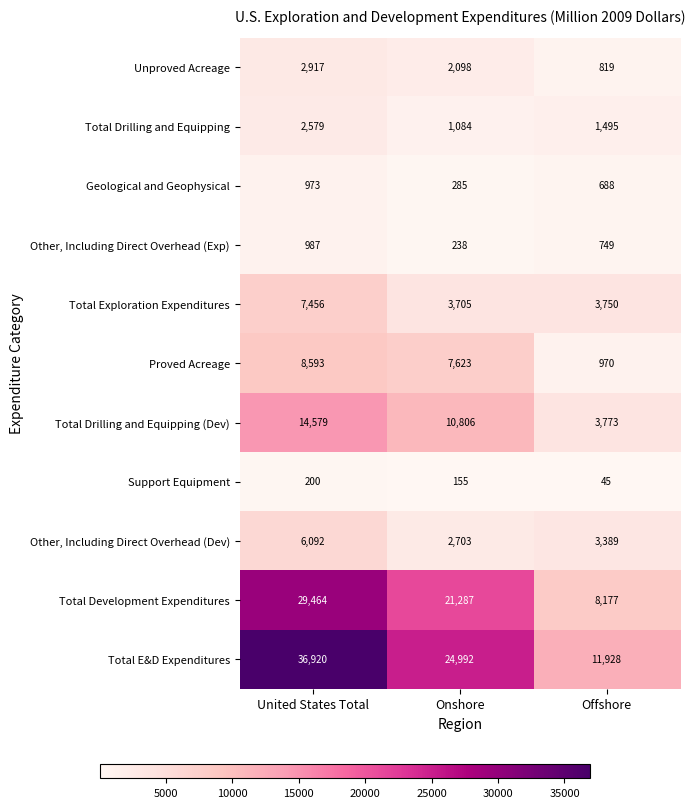

Which category has the highest value in the Other, Including Direct Overhead (Exp) series?

United States Total